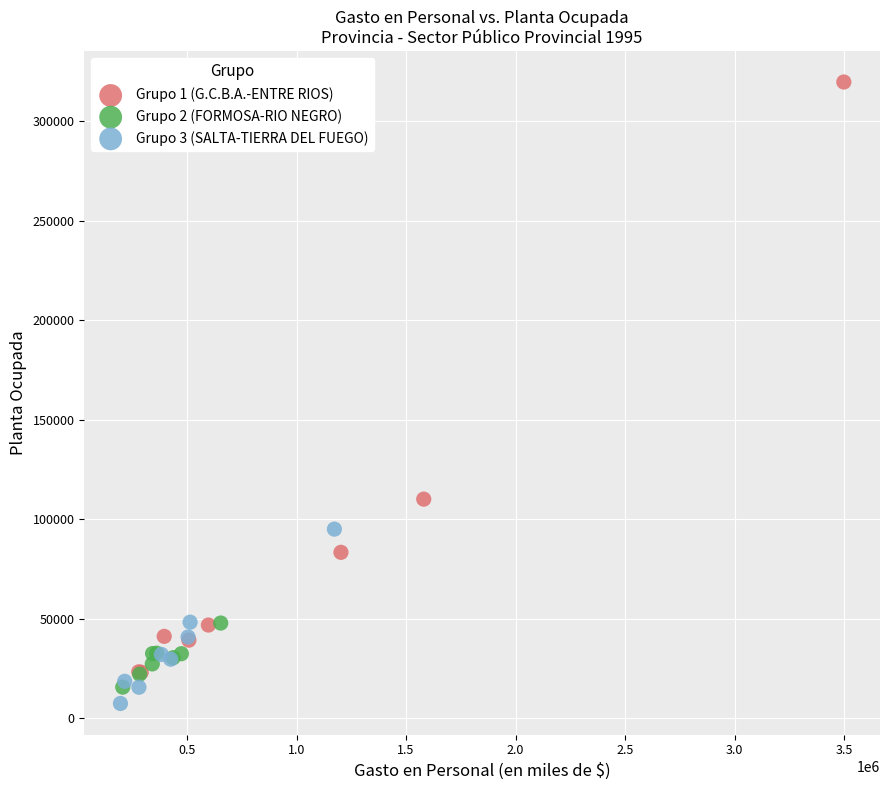

Which series reaches the maximum Y coordinate?

Grupo 1 (G.C.B.A.-ENTRE RIOS)